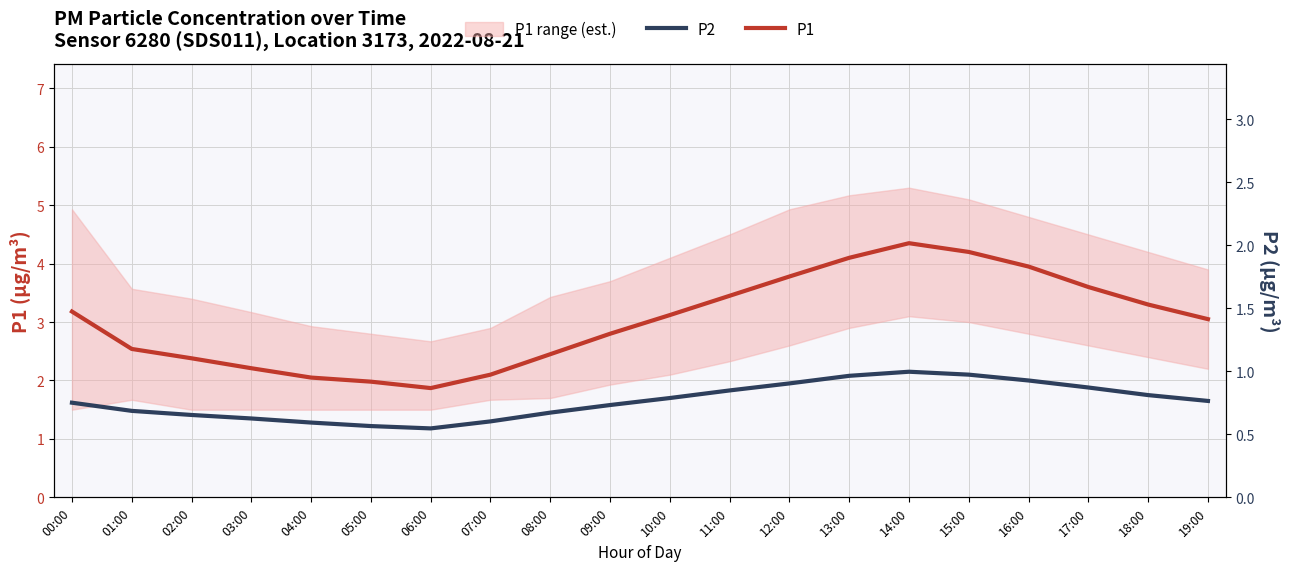

At which label does P1 reach its minimum?

06:00